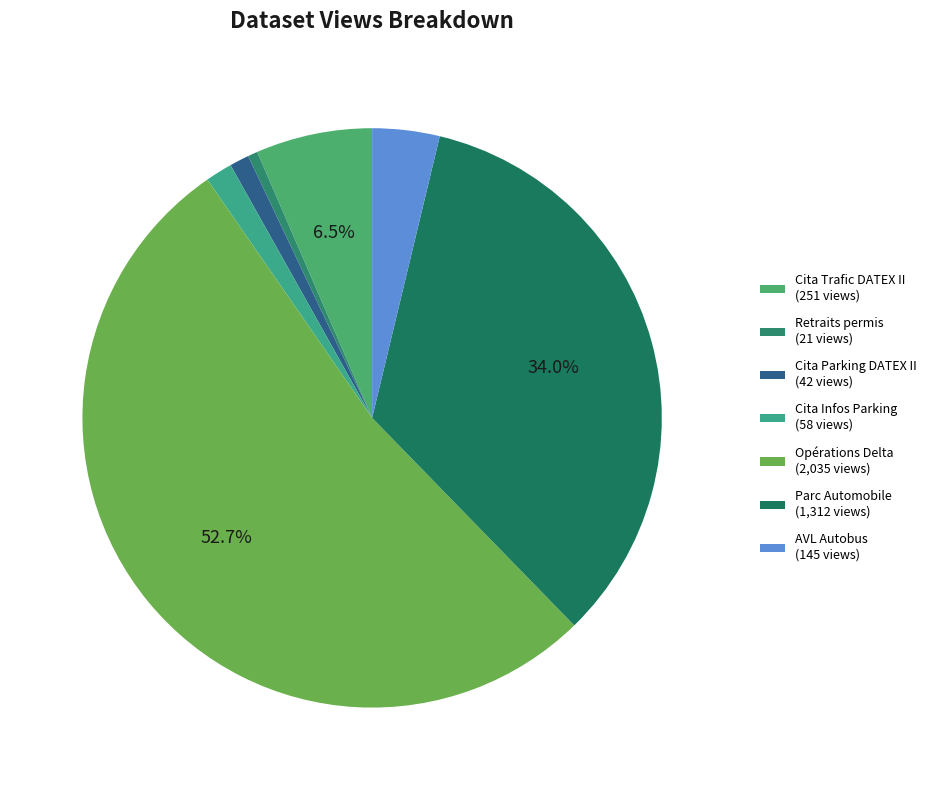

Which slice represents more than half of the pie?

Opérations Delta (2,035 views)